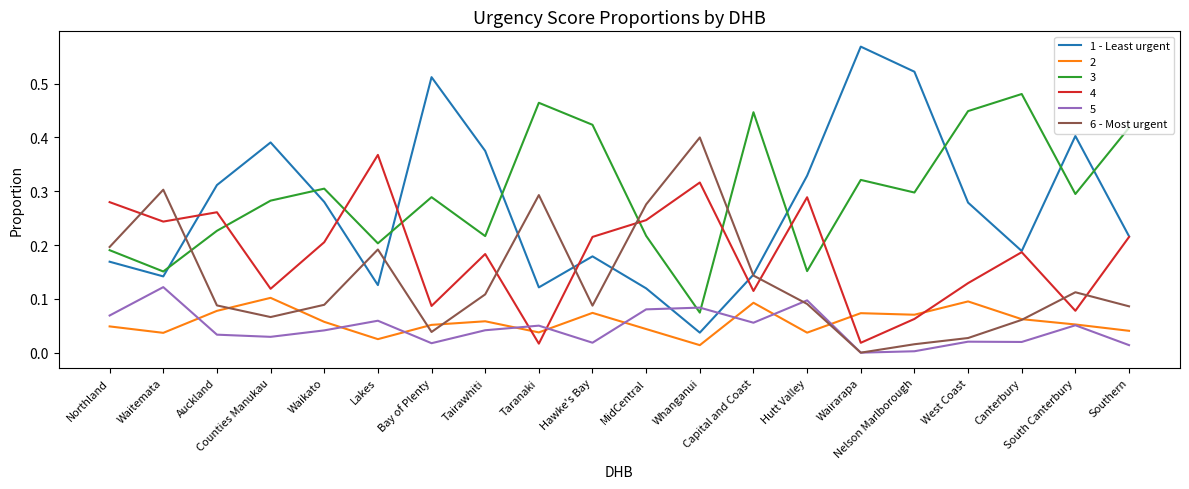

What are all the series names shown in the legend?

1 - Least urgent, 2, 3, 4, 5, 6 - Most urgent